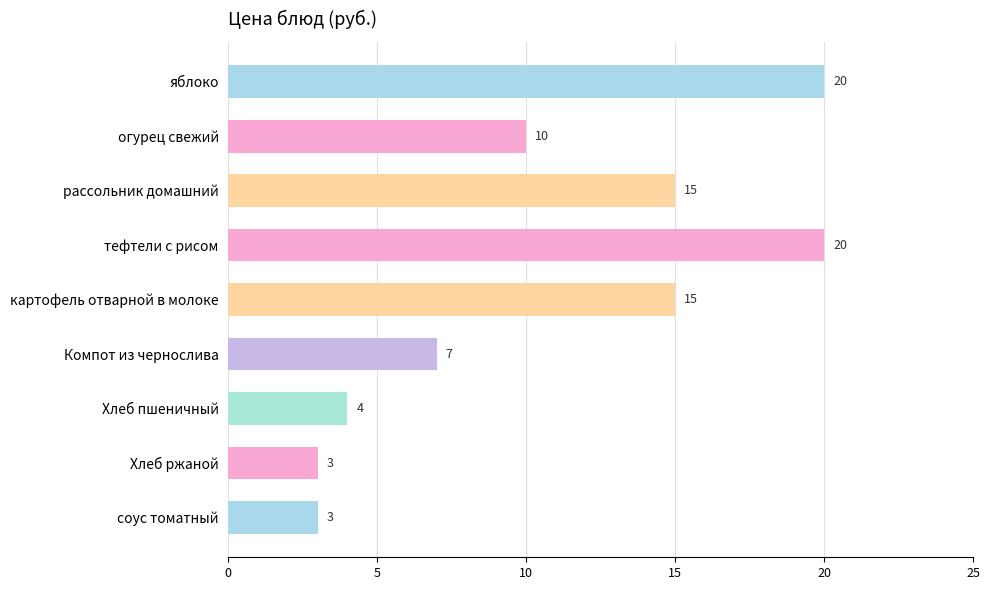

Reading bottom to top, extract all data points from this chart.

3	3	4	7	15	20	15	10	20